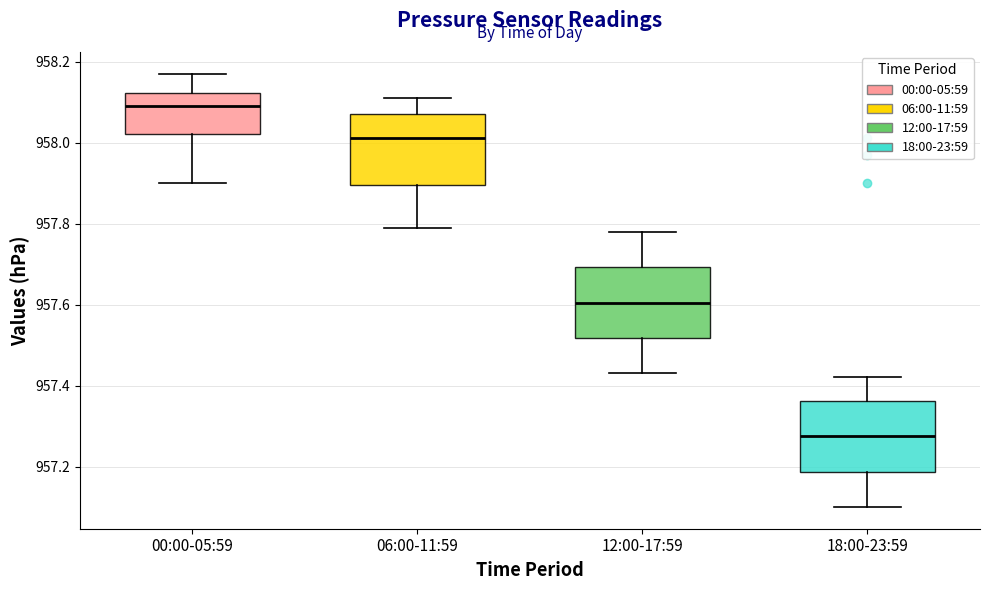

Where is the upper edge of the box for 06:00-11:59 on the y-axis? The values are not printed on the chart, so give them approximately, as read against the axis.

958.08